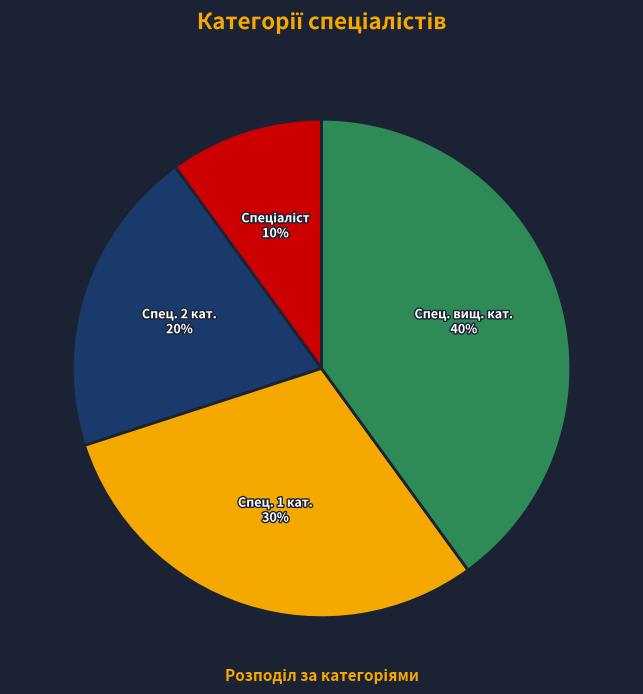

Is there any slice that represents more than half of the pie?

No